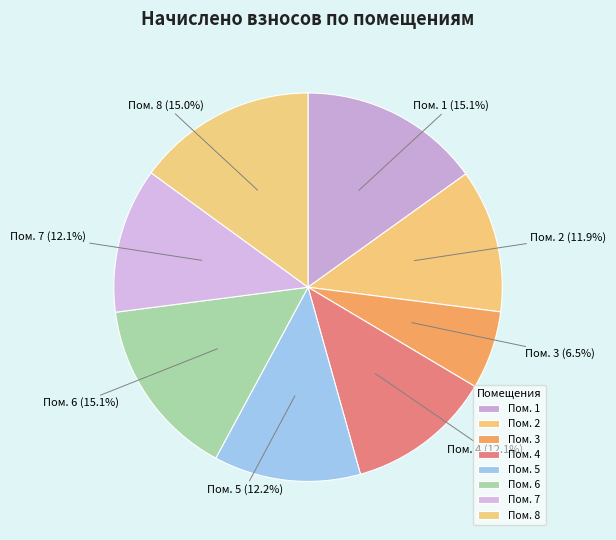

Count the number of slices in the pie.

8